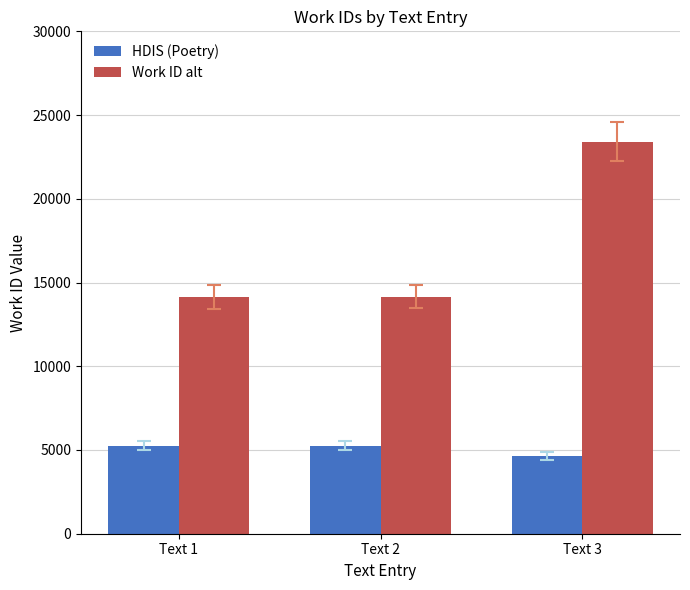

Count the number of data series in this chart.

2